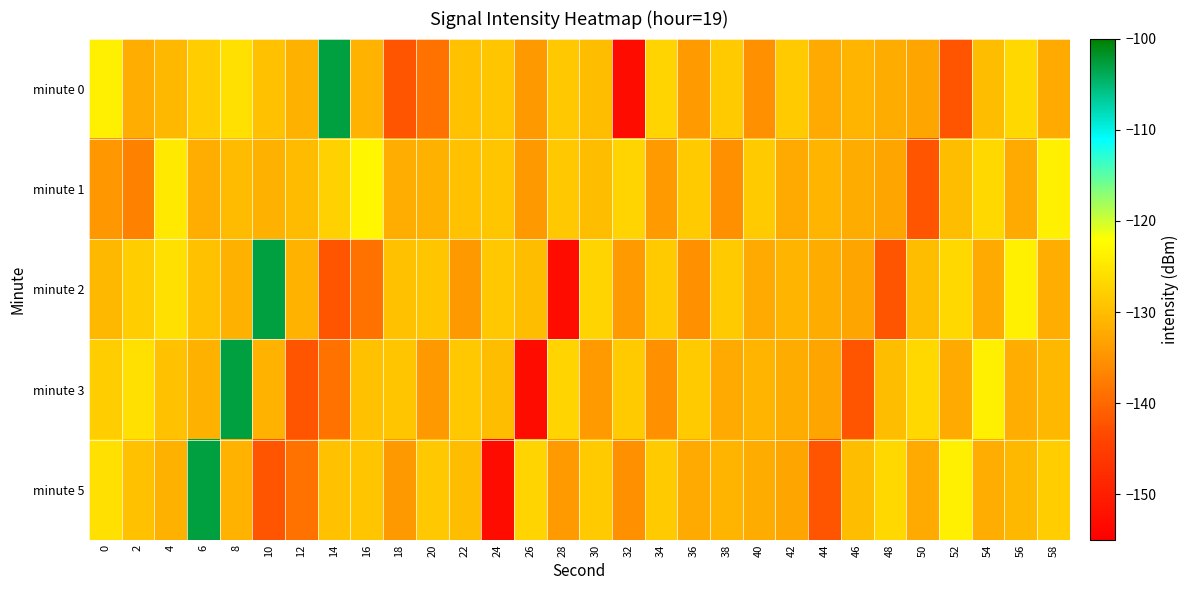

Count the number of categories in the chart.

30